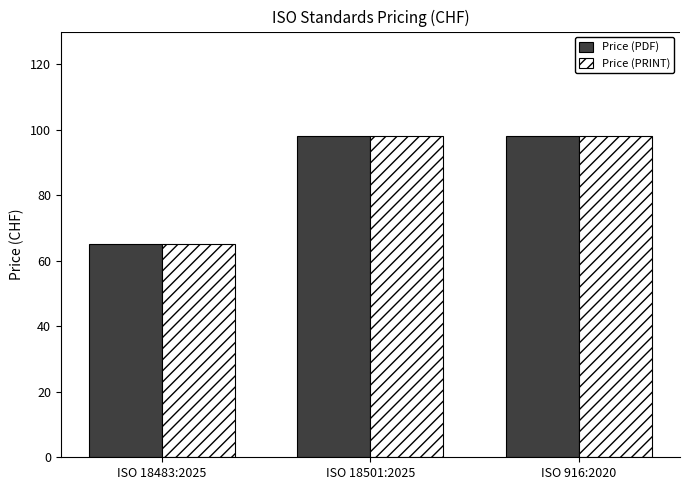

What is the lowest value of the Price (PDF) series?

65